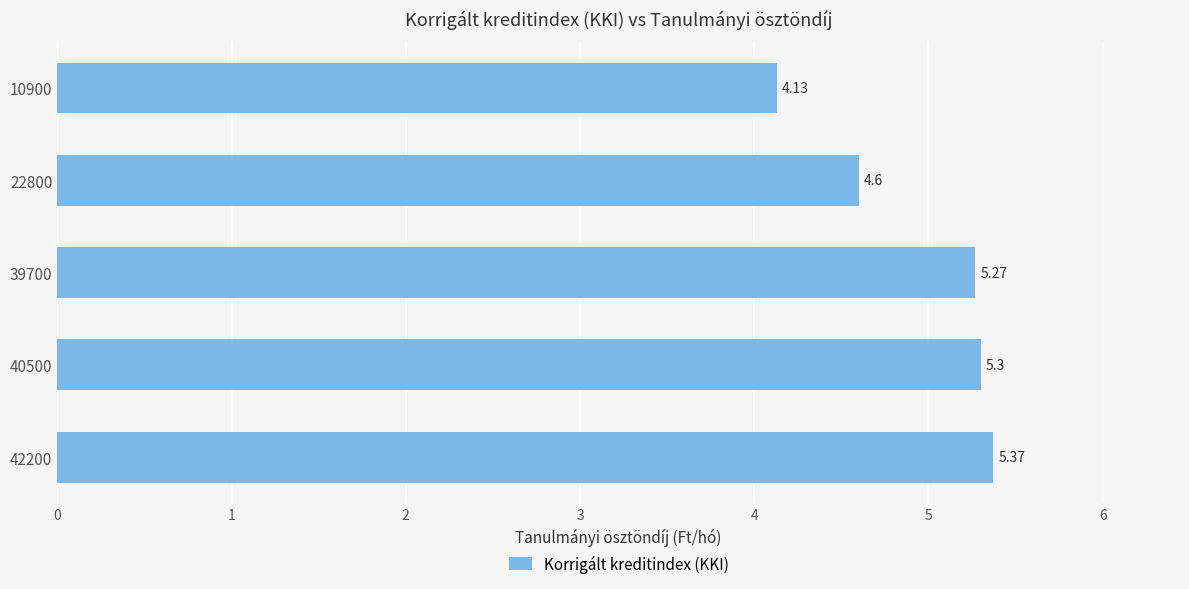

What is the average value?

4.9